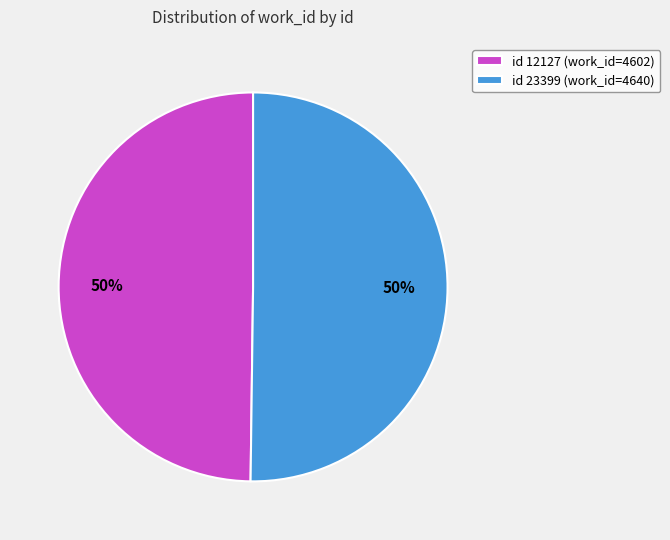

What is the ratio of the value at id 23399 (work_id=4640) to the value at id 12127 (work_id=4602)?

1.0